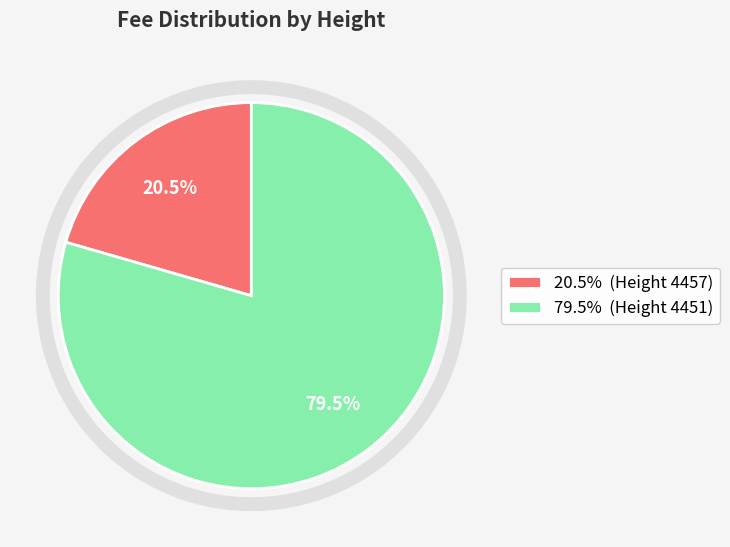

What is the largest slice in the pie chart?

79.5% (Height 4451)